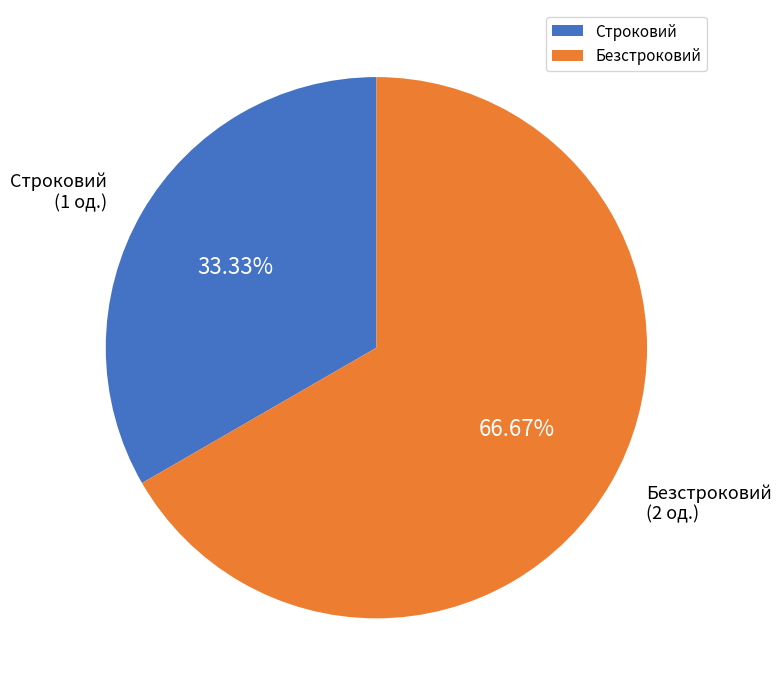

What is the majority slice?

Безстроковий